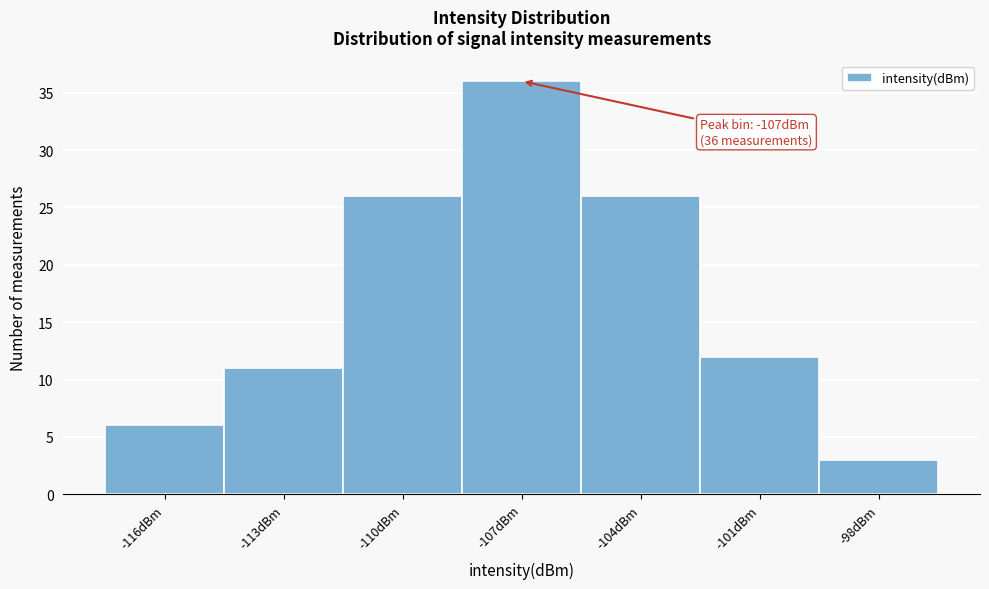

Reading left to right, what are all the values shown in this chart?

-116dBm=6	-113dBm=11	-110dBm=26	-107dBm=36	-104dBm=26	-101dBm=12	-98dBm=3